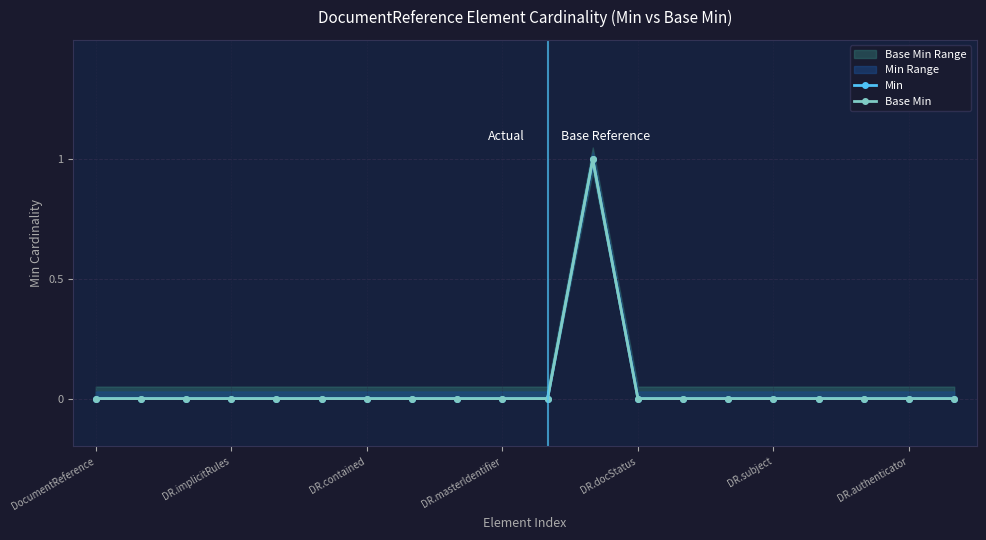

What is the total value across all series at 11?

2